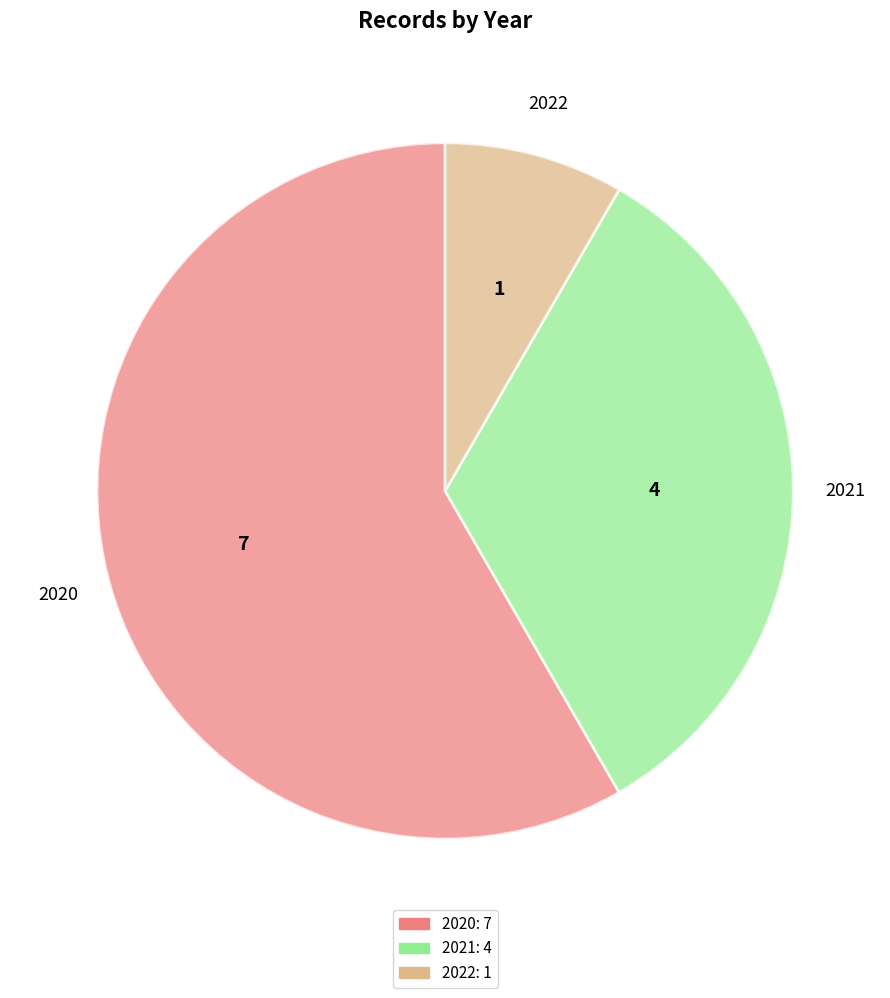

Between 2022 and 2021, which is larger?

2021